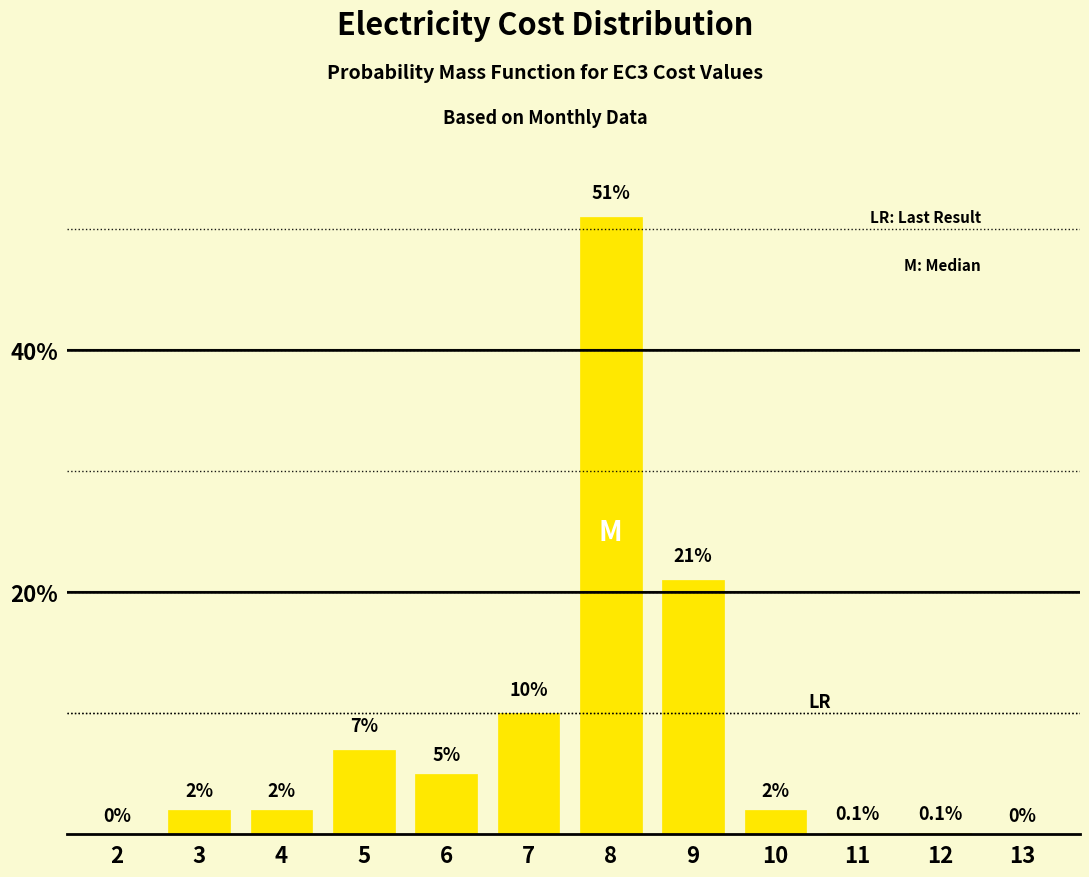

Reading left to right, transcribe all the data shown in this chart.

2=0.0	3=2.0	4=2.0	5=7.0	6=5.0	7=10.0	8=51.0	9=21.0	10=2.0	11=0.1	12=0.1	13=0.0